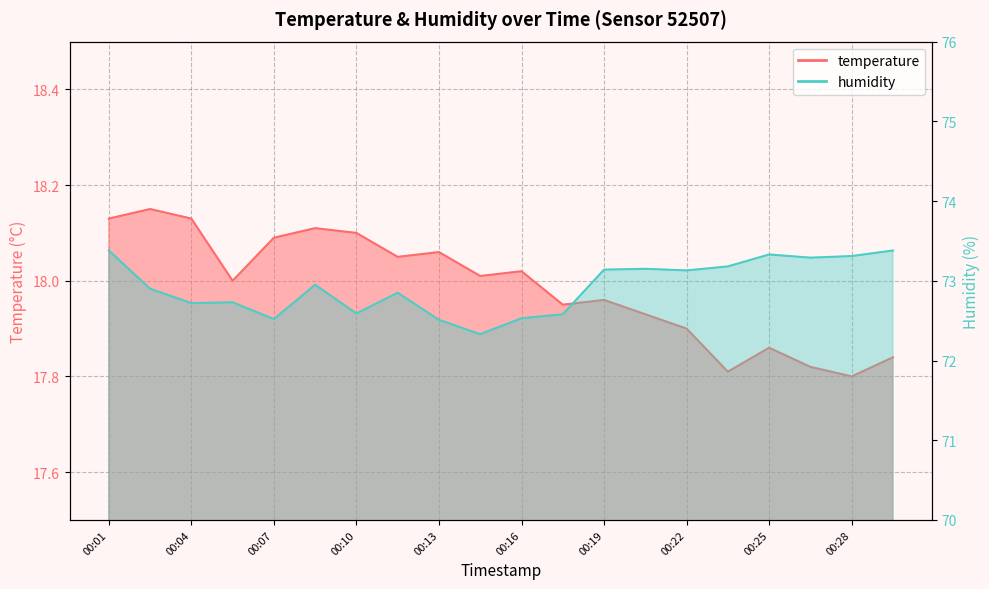

What is the lowest value of the temperature series?

17.8